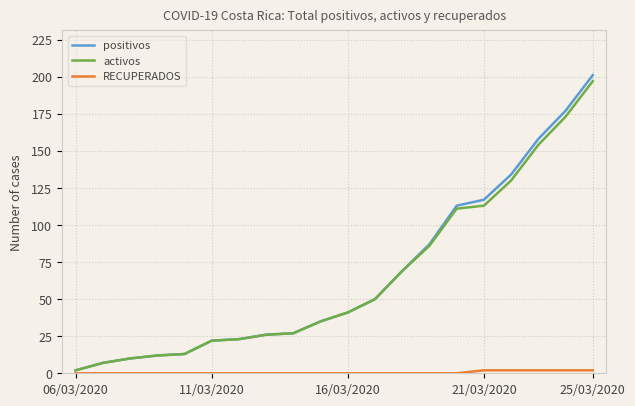

What is the maximum value for activos?

197